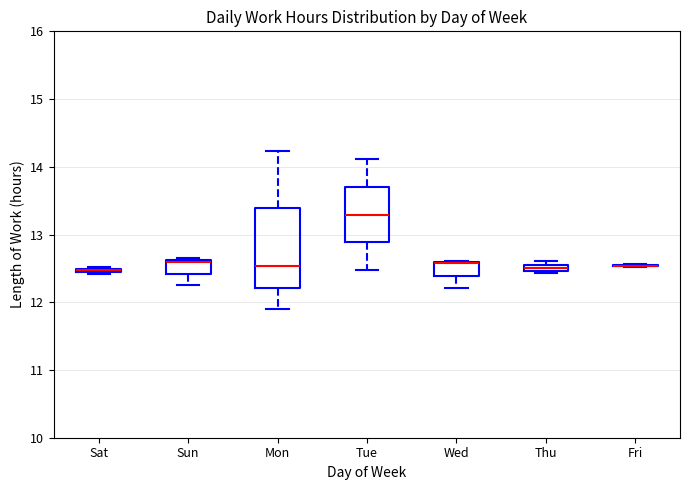

Which box is the tallest, from its lower edge to its upper edge?

Mon